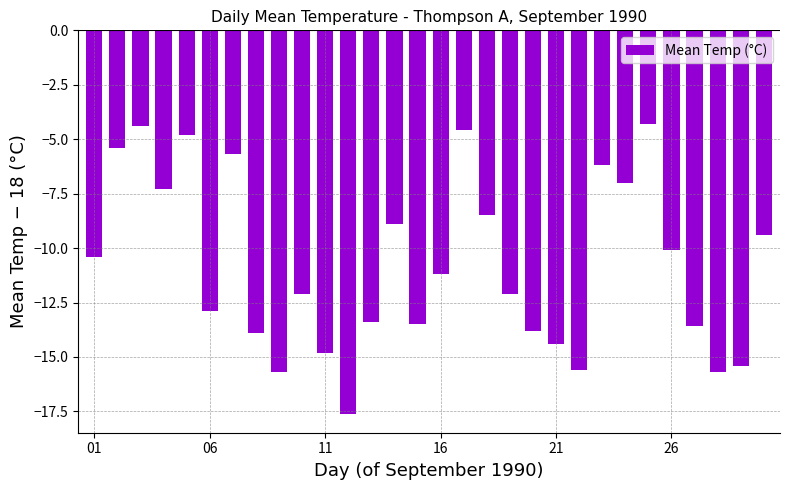

Are the bars grouped side by side (vs. stacked)?

No